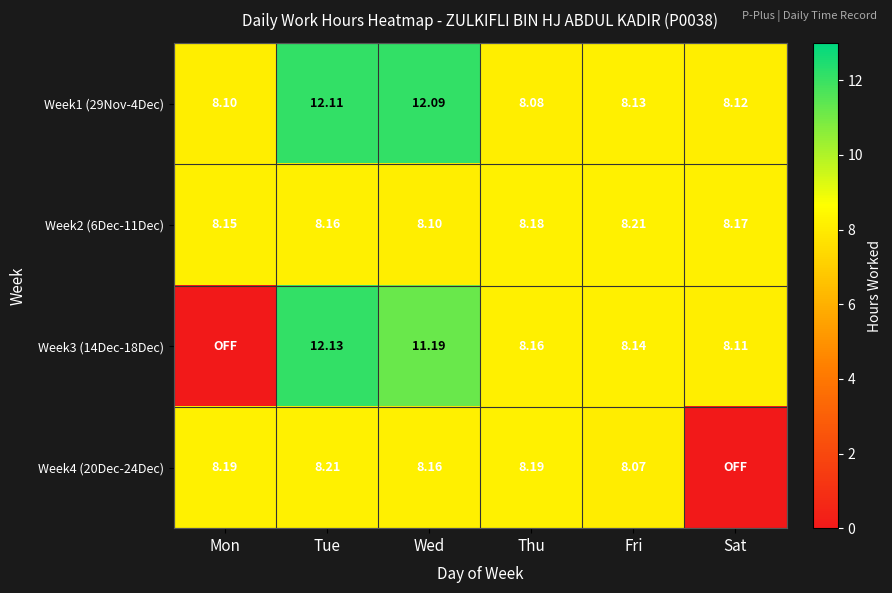

Rank the categories by Week2 (6Dec-11Dec) value from highest to lowest.

Fri, Thu, Sat, Tue, Mon, Wed